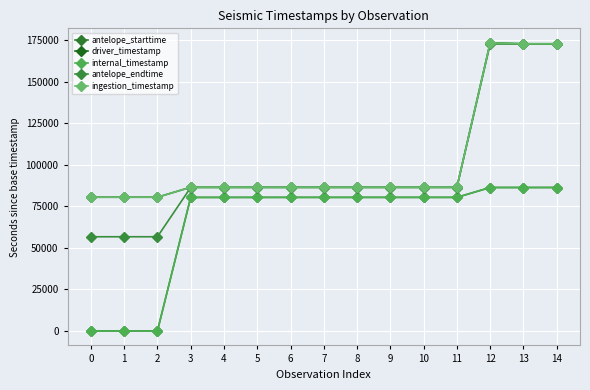

At which category is the sum across all series the highest?

12